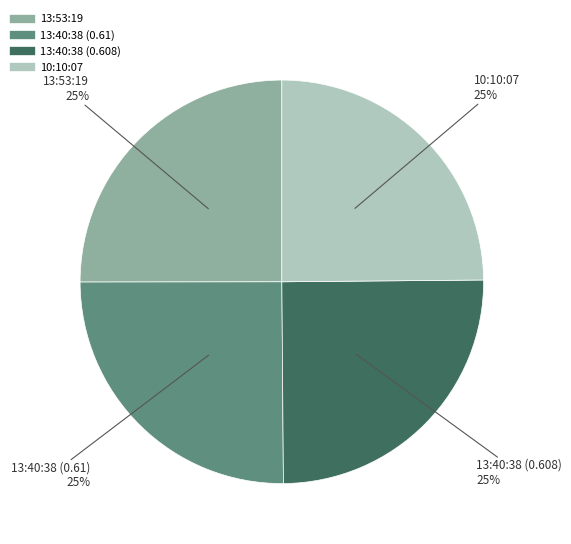

To the nearest percent, what portion does 13:40:38 (0.61) represent?

25%